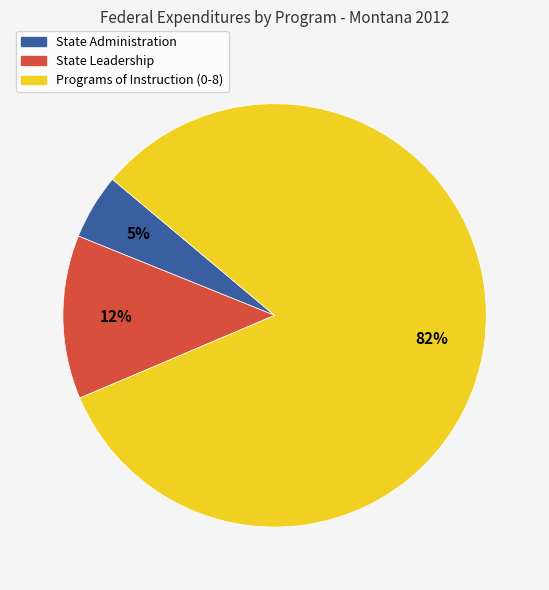

Which category has the biggest portion of the pie?

Programs of Instruction (0-8)